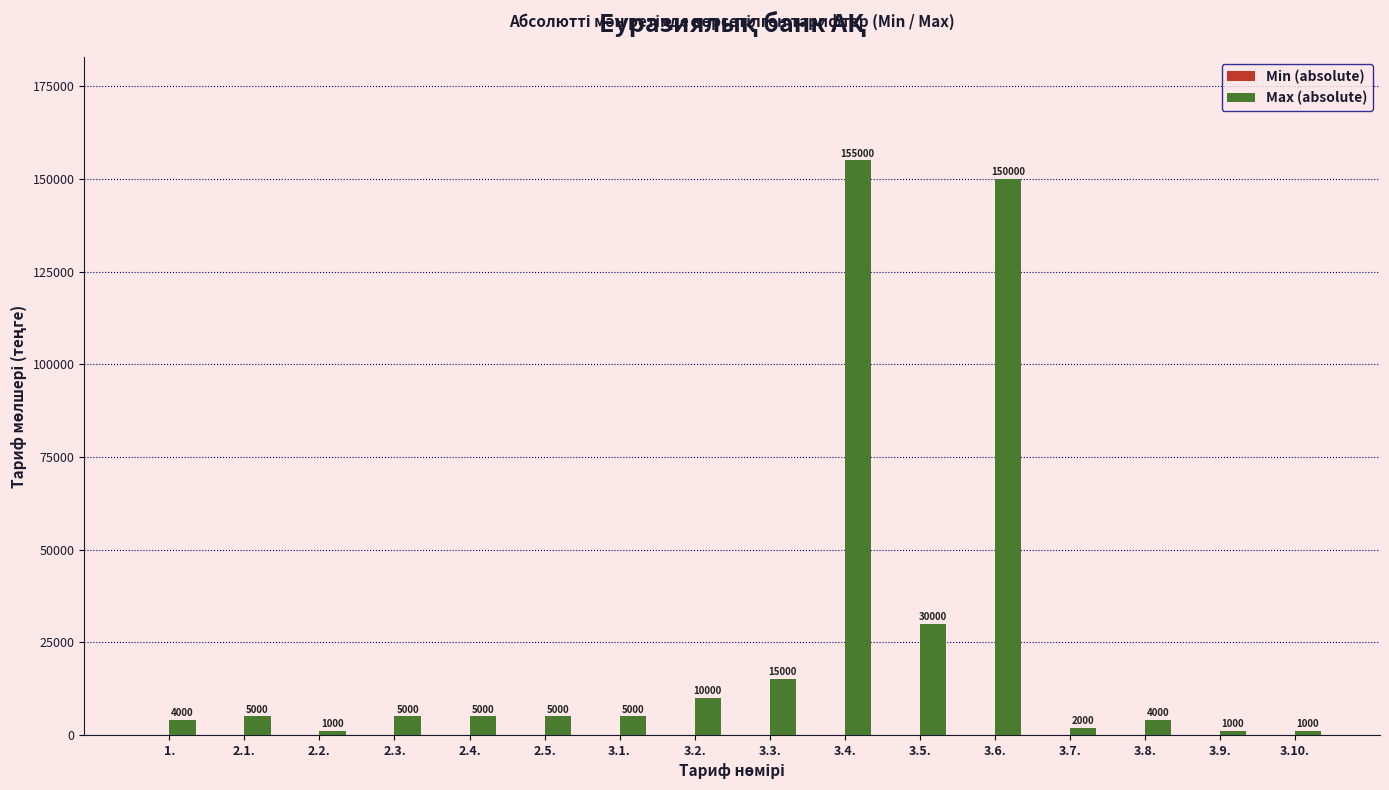

Reading left to right, transcribe all the data shown in this chart.

1.=4000	2.1.=5000	2.2.=1000	2.3.=5000	2.4.=5000	2.5.=5000	3.1.=5000	3.2.=10000	3.3.=15000	3.4.=155000	3.5.=30000	3.6.=150000	3.7.=2000	3.8.=4000	3.9.=1000	3.10.=1000